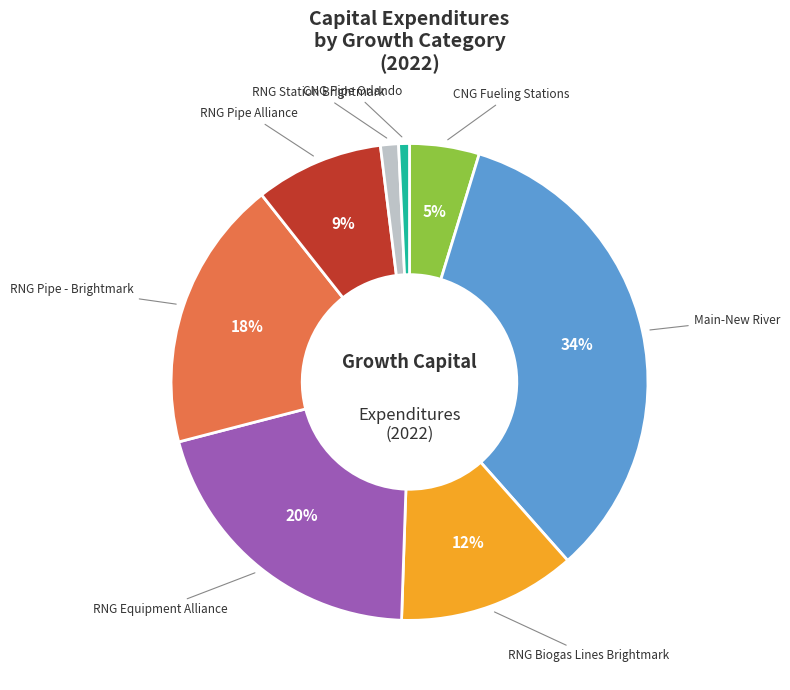

To the nearest percent, what is the difference between the largest and smallest slice percentages?

33%